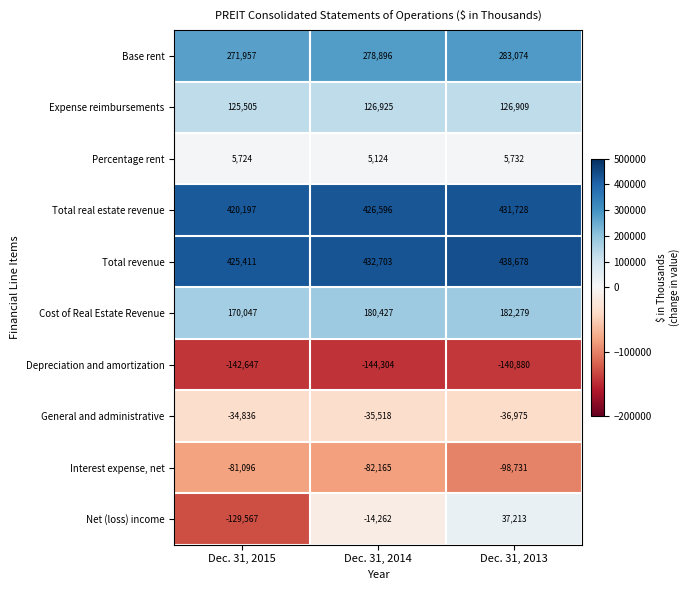

Rank the categories by Depreciation and amortization value from highest to lowest.

Dec. 31, 2013, Dec. 31, 2015, Dec. 31, 2014